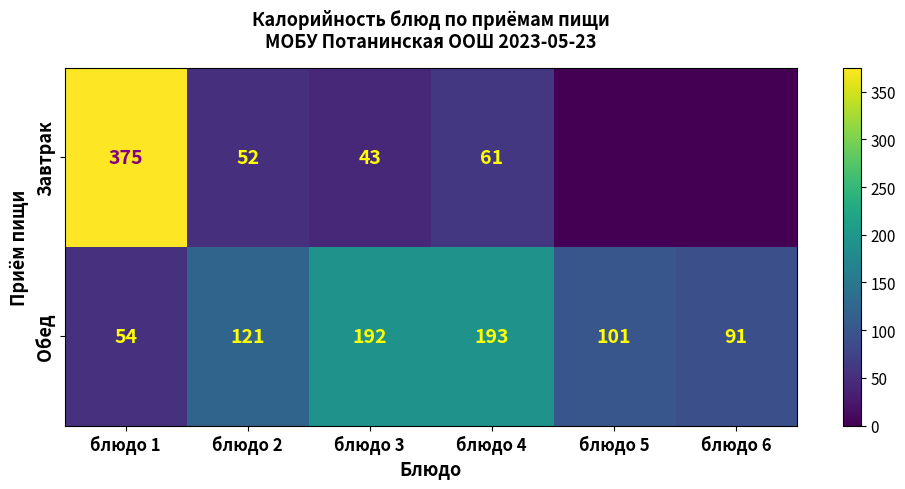

Rank the categories by Обед value from highest to lowest.

блюдо 4, блюдо 3, блюдо 2, блюдо 5, блюдо 6, блюдо 1